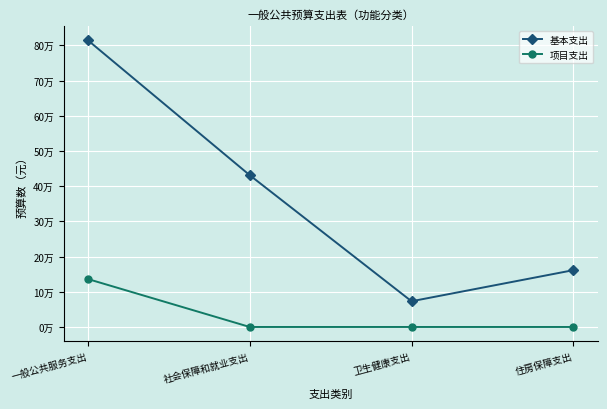

What are all the series names shown in the legend?

基本支出, 项目支出